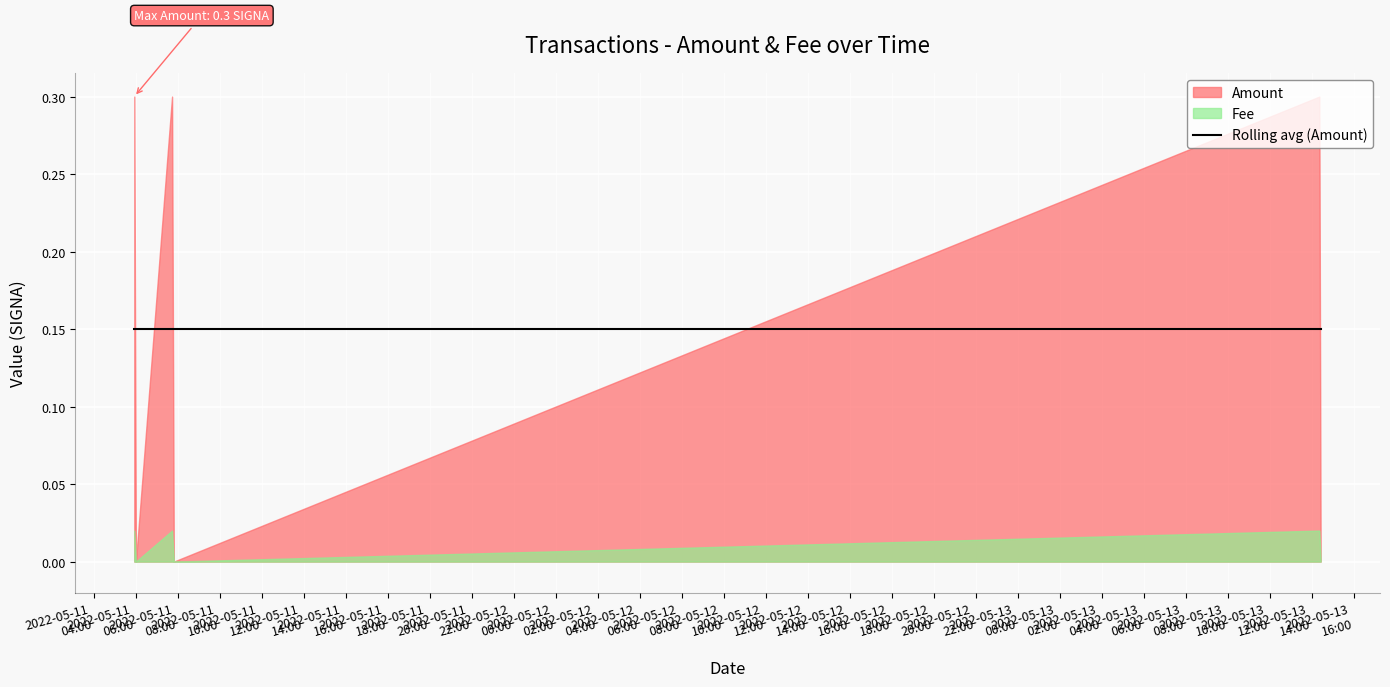

Reading left to right, list all the values displayed in this chart.

Amount: 0.3	0.0	0.3	0.0	0.3	0.0
Fee: 0.0	0.0	0.0	0.0	0.0	0.0